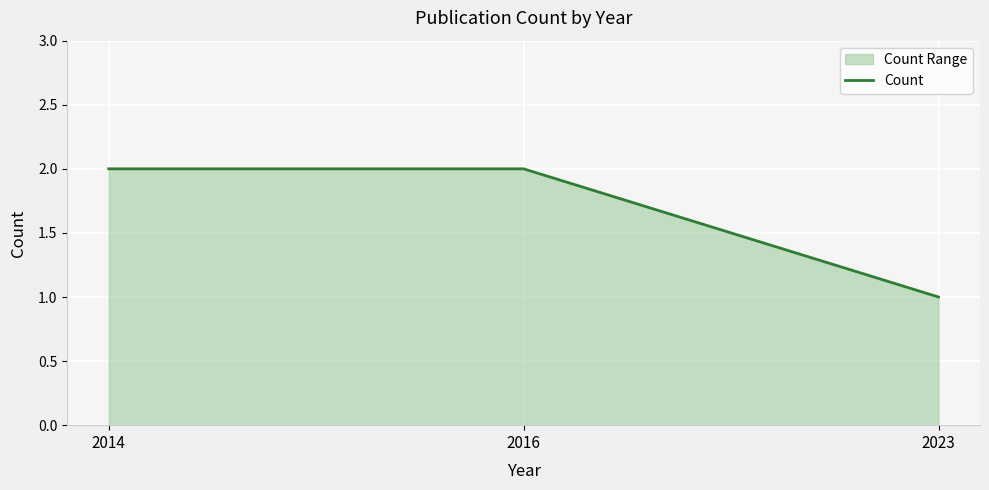

What is the sum of all values?

5